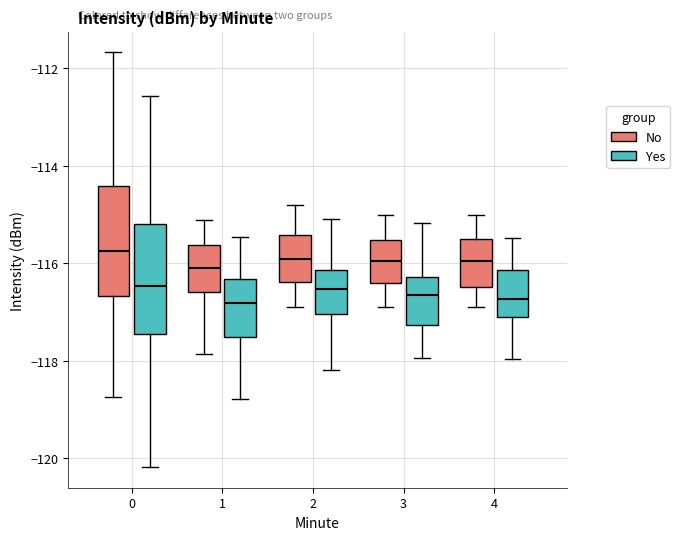

Reading left to right, read every box against the y-axis: the position of its median line, the range the box covers, and the ends of its whiskers. The values are not printed on the chart, so give them approximately, as read against the axis.

0 (No): median -115.8, box -116.6 to -114.4, whiskers -118.8 to -111.6
0 (Yes): median -116.4, box -117.4 to -115.2, whiskers -120.2 to -112.6
1 (No): median -116.0, box -116.6 to -115.6, whiskers -117.8 to -115.0
1 (Yes): median -116.8, box -117.6 to -116.4, whiskers -118.8 to -115.4
2 (No): median -115.8, box -116.4 to -115.4, whiskers -116.8 to -114.8
2 (Yes): median -116.6, box -117.0 to -116.2, whiskers -118.2 to -115.0
3 (No): median -116.0, box -116.4 to -115.6, whiskers -116.8 to -115.0
3 (Yes): median -116.6, box -117.2 to -116.2, whiskers -118.0 to -115.2
4 (No): median -116.0, box -116.4 to -115.4, whiskers -116.8 to -115.0
4 (Yes): median -116.8, box -117.2 to -116.2, whiskers -118.0 to -115.4